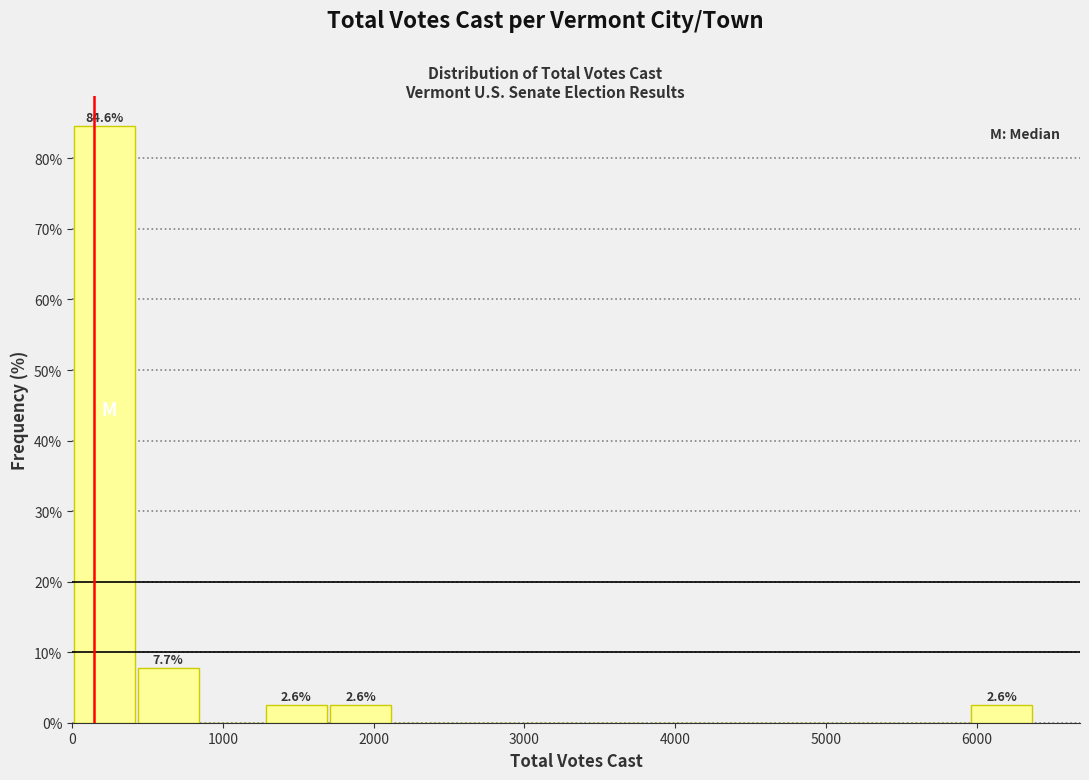

Over which range of the x-axis is the bar tallest?

0 to 400